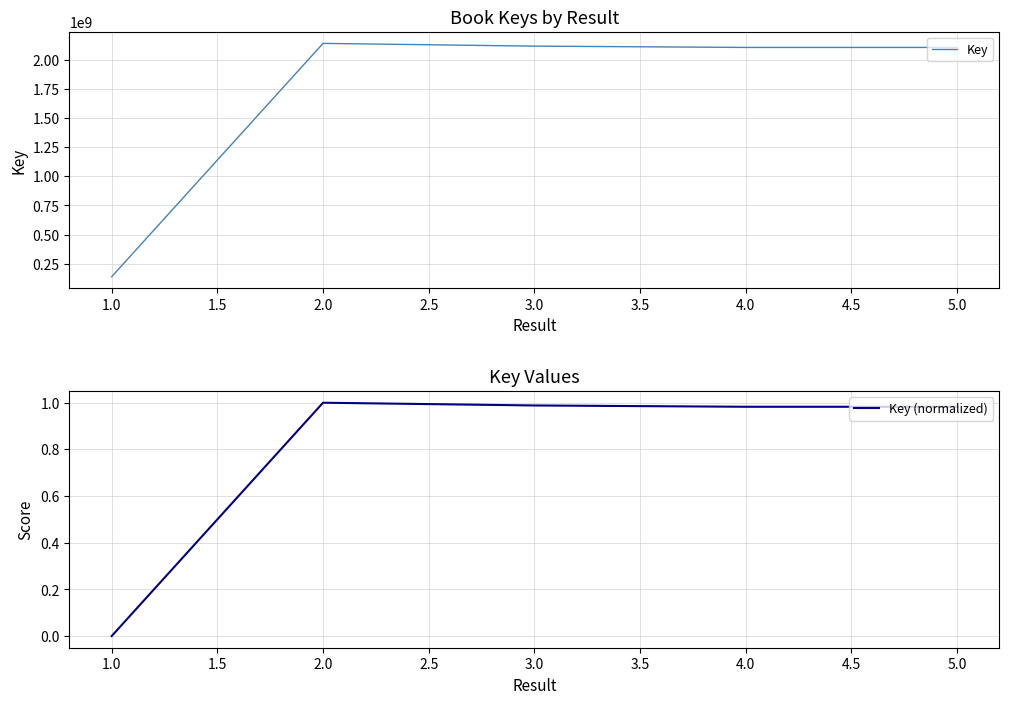

The value of Key at 4.0 is 2105753409. True or false?

True